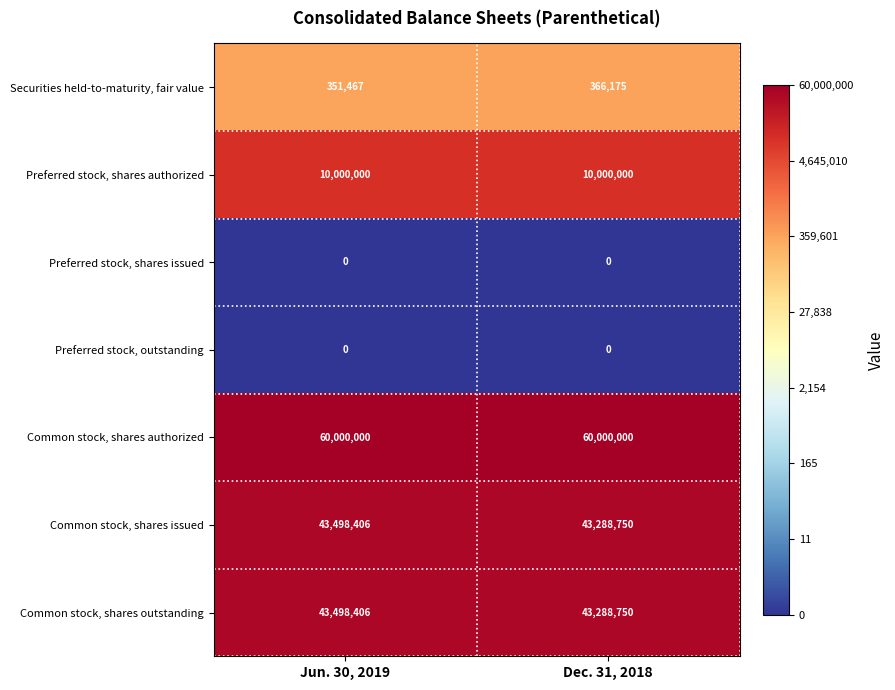

True or false: Securities held-to-maturity, fair value has a value of 620831 at Dec. 31, 2018.

False